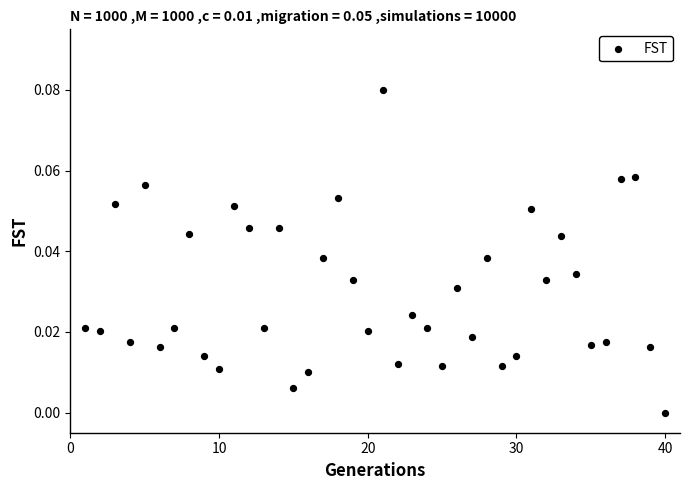

Count the number of points in this scatter plot.

40